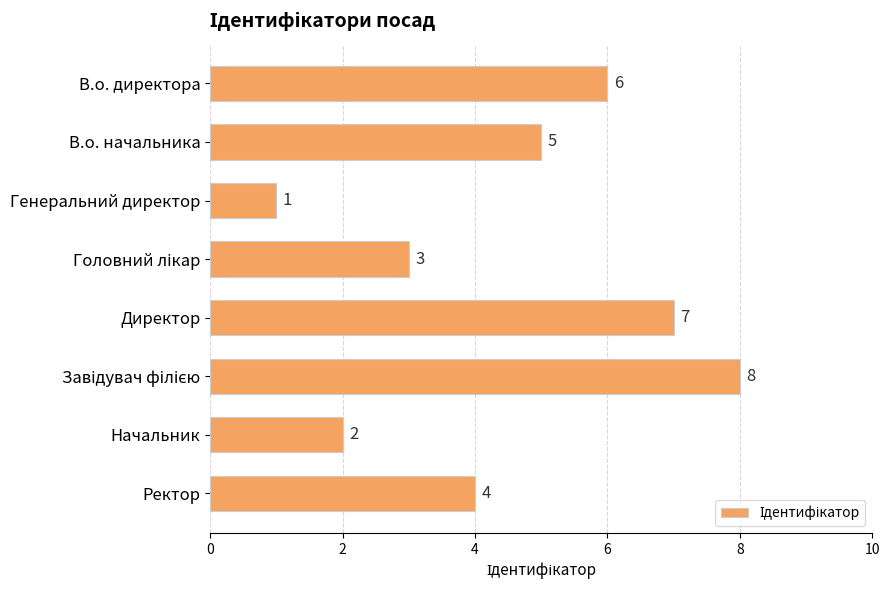

What is the label of the 8th bar from the top?

Ректор